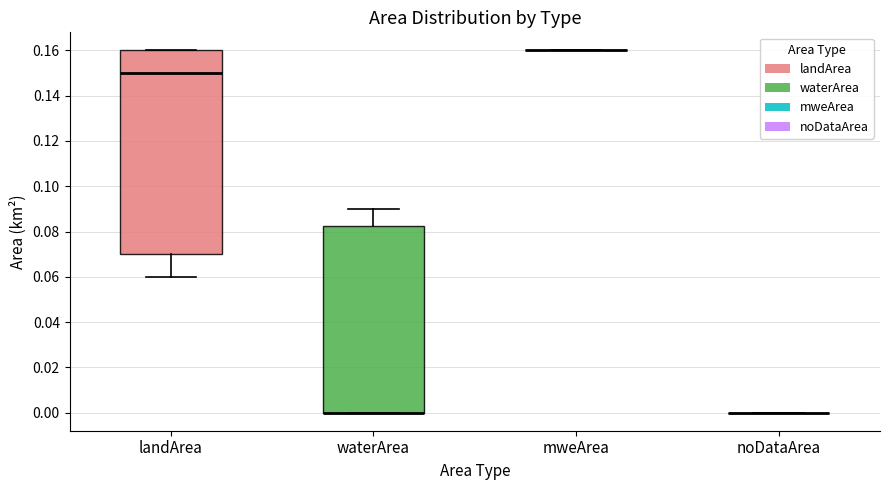

Which box is the tallest, from its lower edge to its upper edge?

landArea